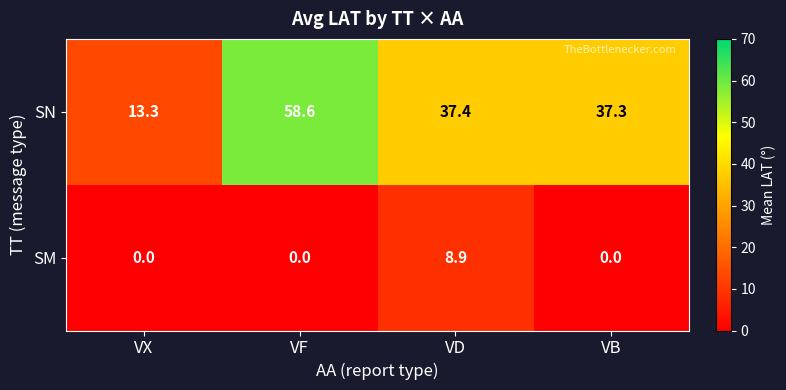

At which category does the chart reach its peak across all series?

VF